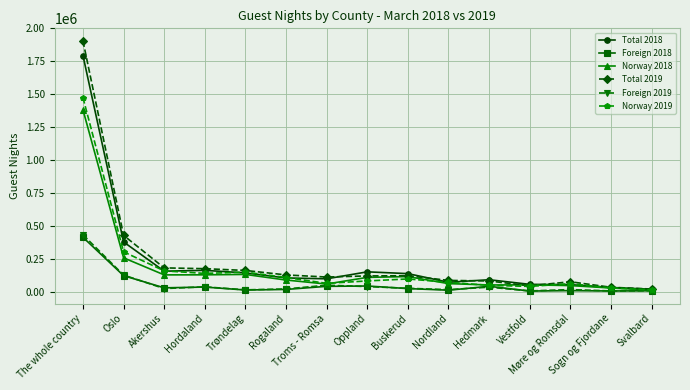

Does the chart display data point markers on the line(s)?

Yes